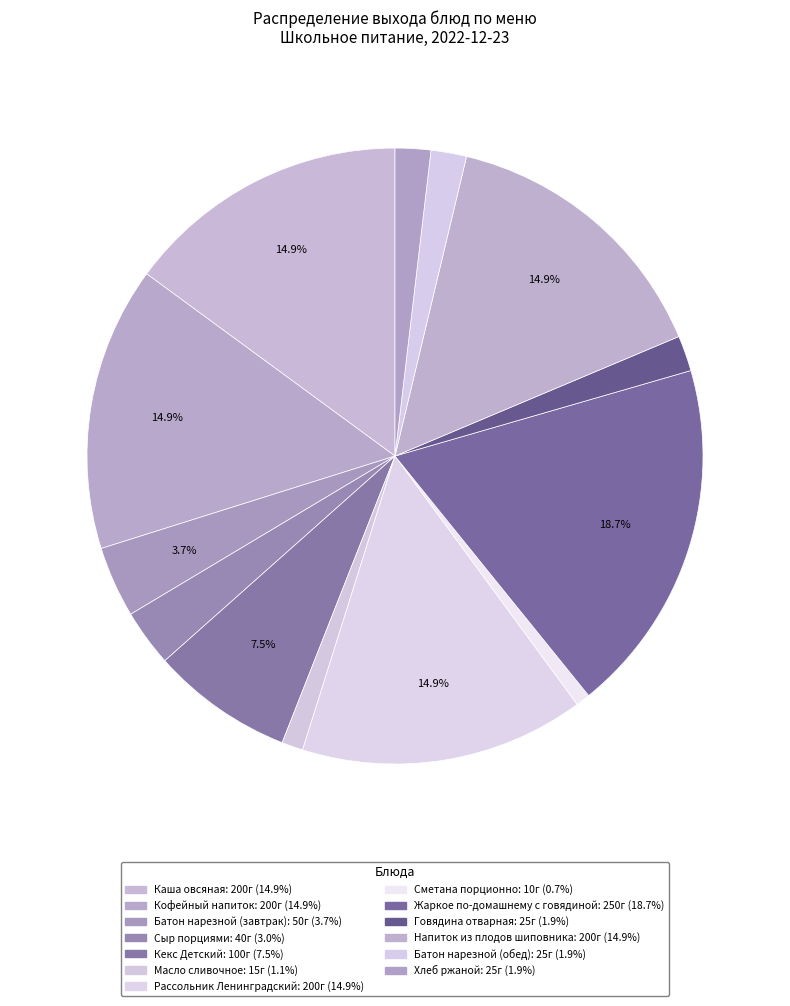

Rank the categories by value from highest to lowest.

Жаркое по-домашнему с говядиной, Каша овсяная, Кофейный напиток, Рассольник Ленинградский, Напиток из плодов шиповника, Кекс Детский, Батон нарезной (завтрак), Сыр порциями, Говядина отварная, Батон нарезной (обед), Хлеб ржаной, Масло сливочное, Сметана порционно